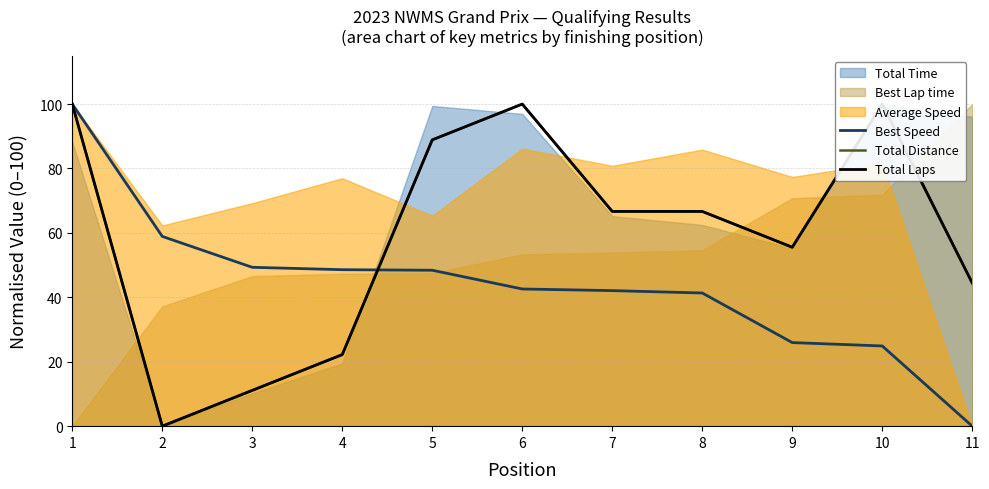

Is the value of Total Distance at 9 greater than the value of Total Laps at 2?

Yes